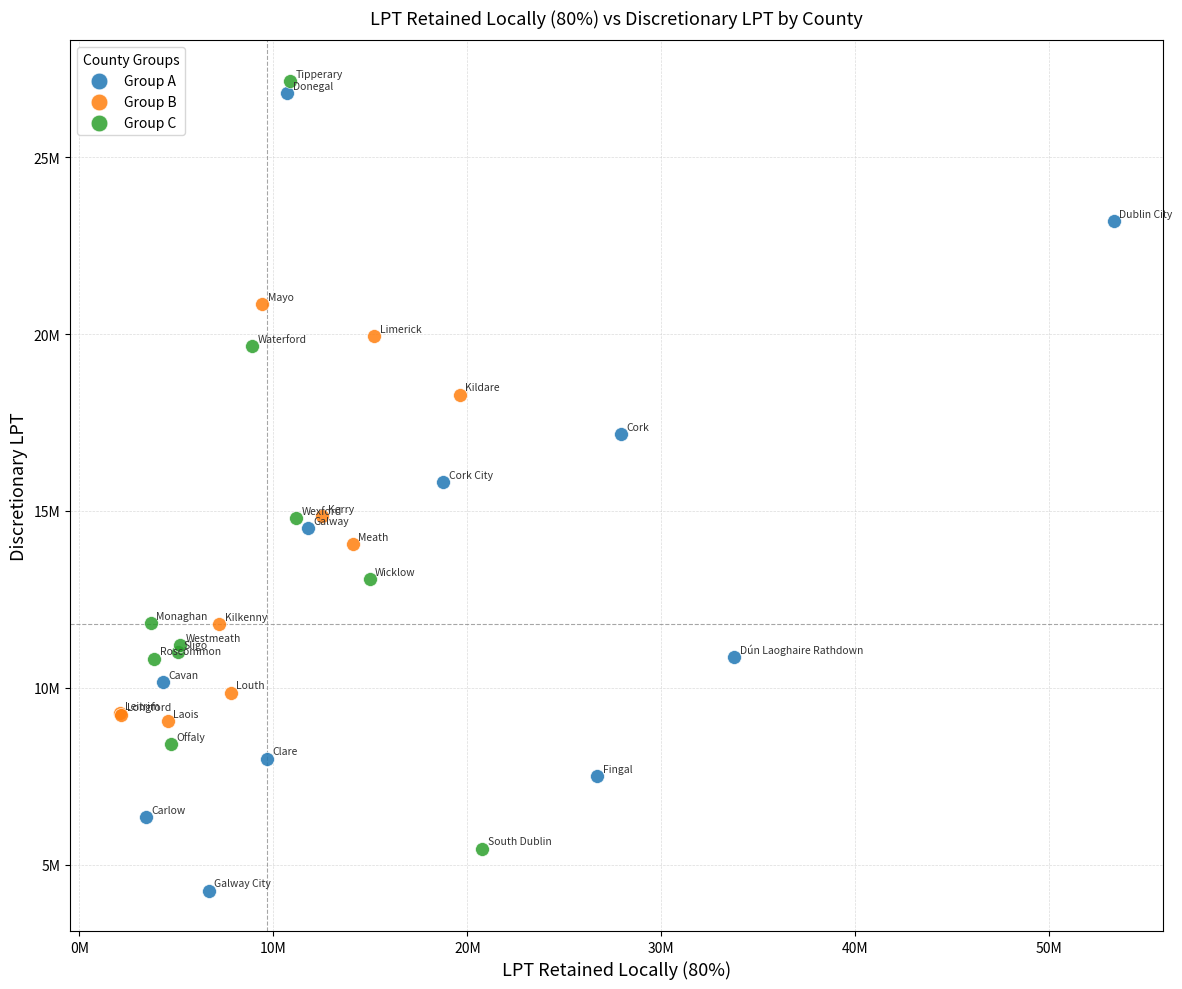

What are all the series names shown in the legend?

Group A, Group B, Group C